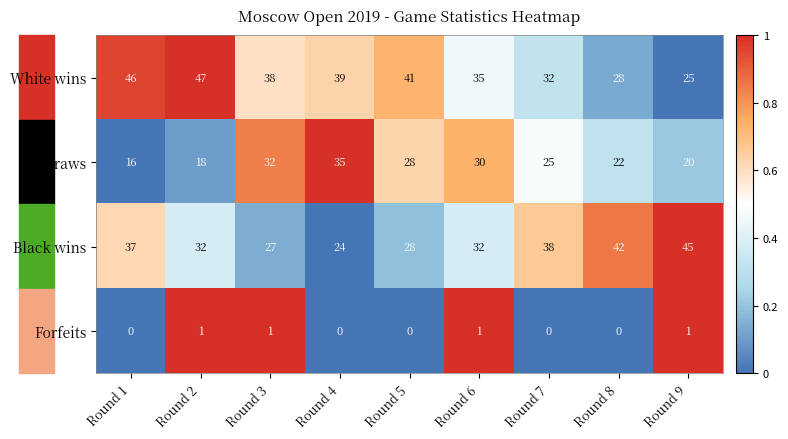

True or false: Draws has a value of 22 at Round 8.

True